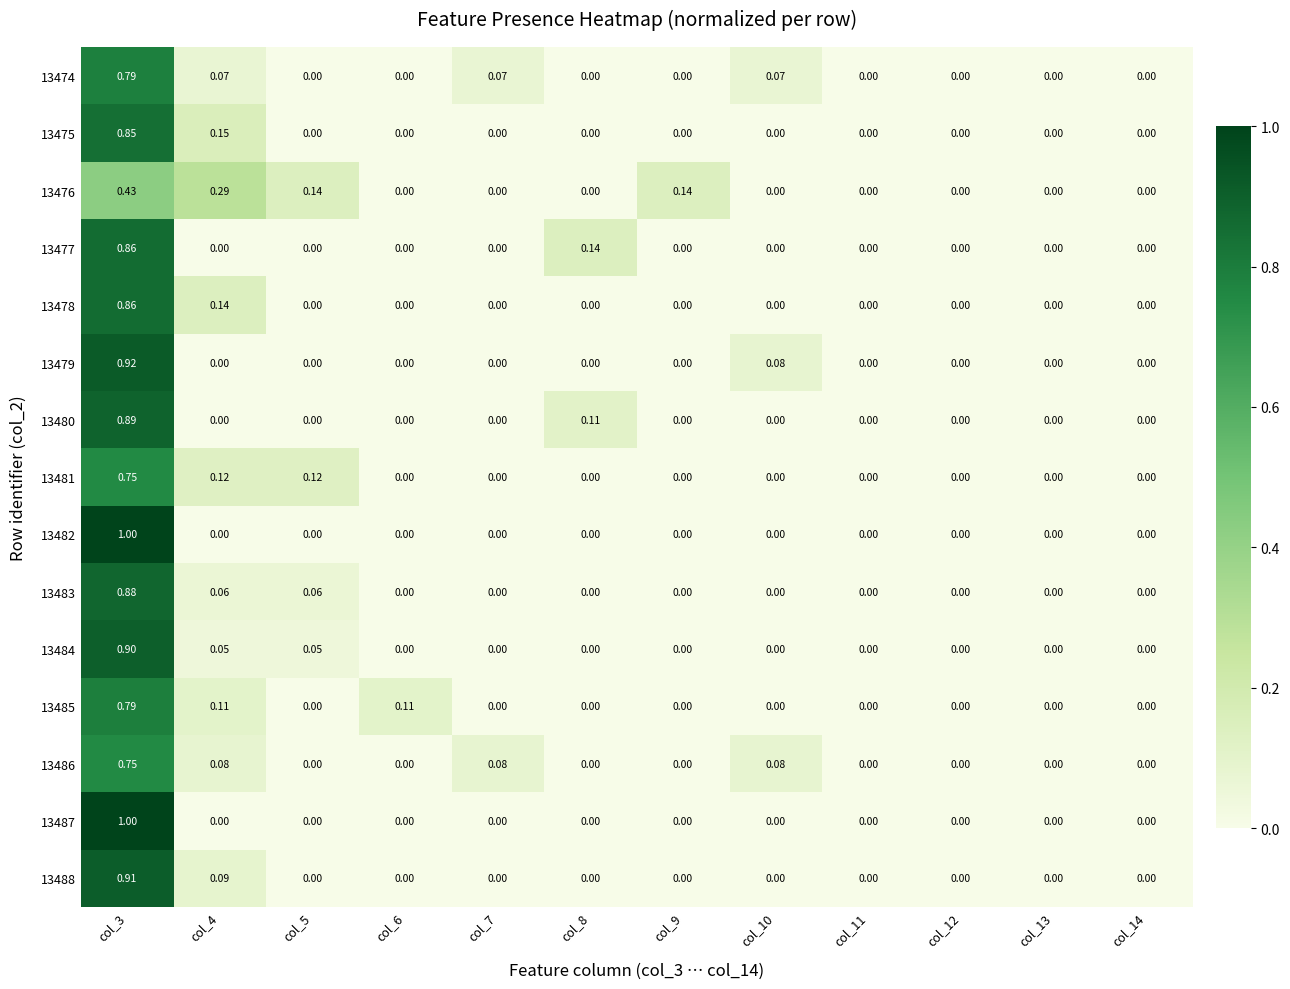

Is the value of 13488 at col_5 greater than the value of 13483 at col_4?

No